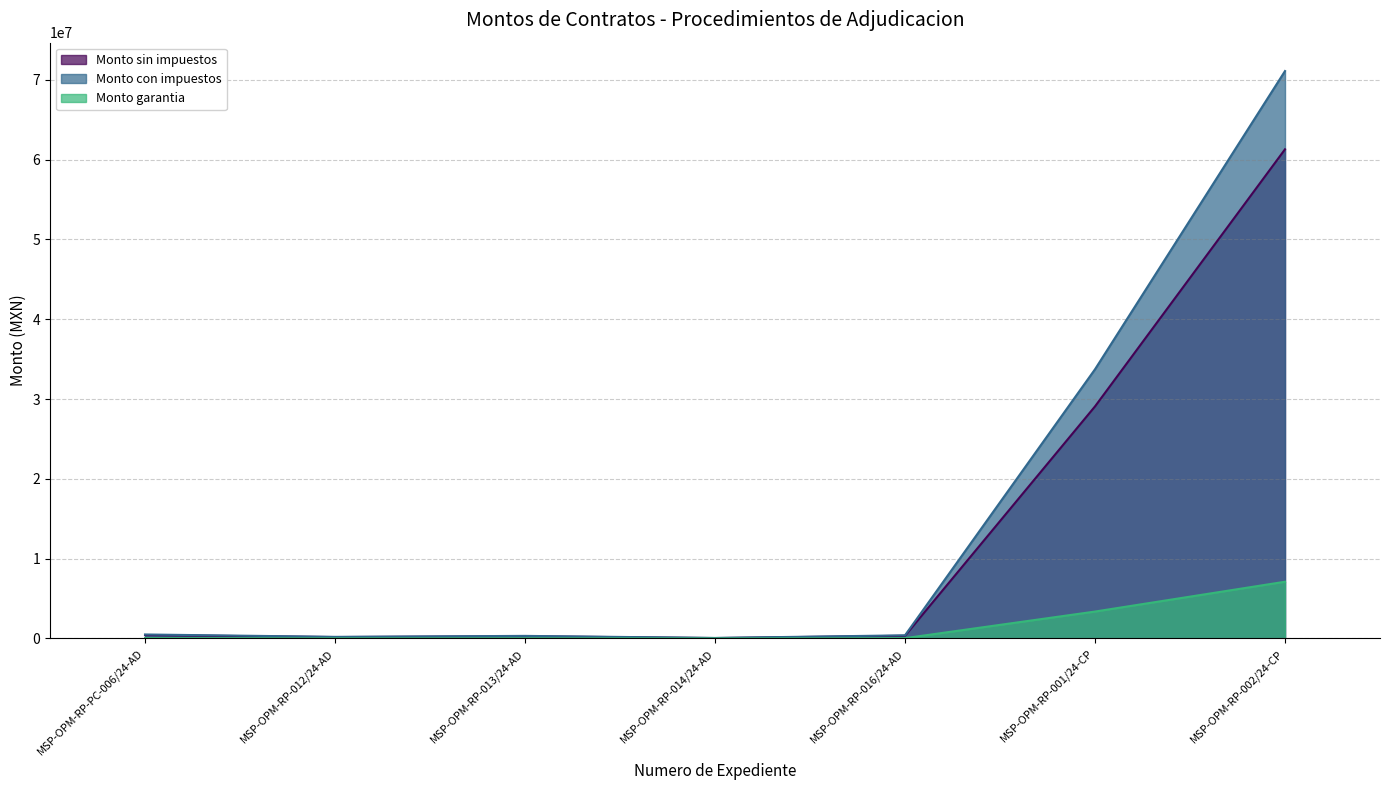

Where does the Monto garantia series first go above 39486?

MSP-OPM-RP-PC-006/24-AD